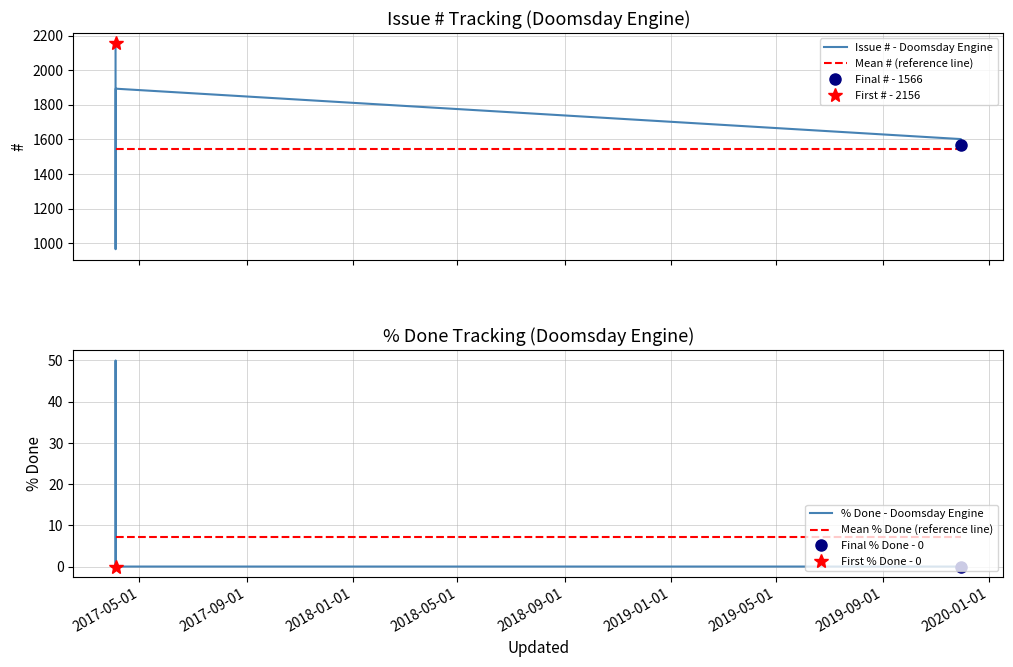

Which series ends up on top after the final intersection of Mean % Done (reference line) and % Done - Doomsday Engine?

Mean % Done (reference line)